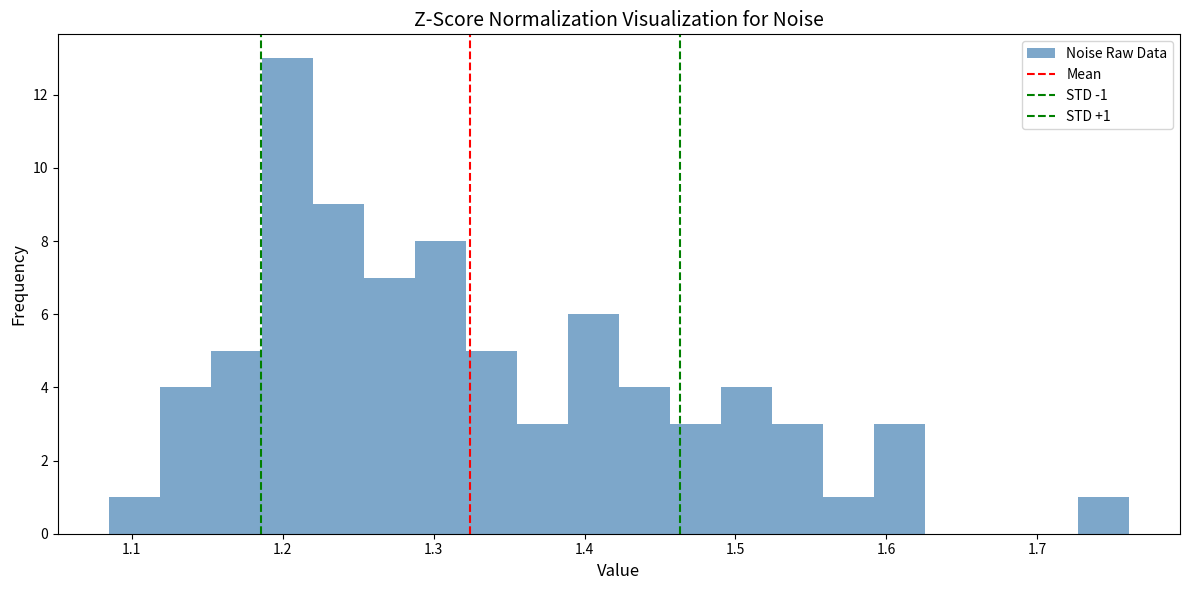

Around what value on the x-axis is the tallest bar? Give the approximate position of its centre, as read against the axis.

1.20